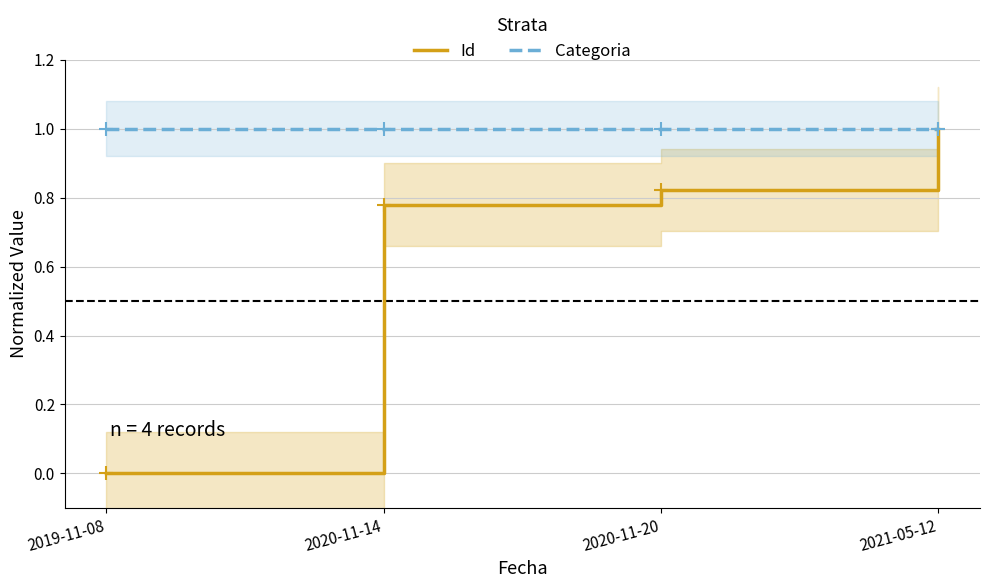

At how many categories does at least one series exceed 0?

4